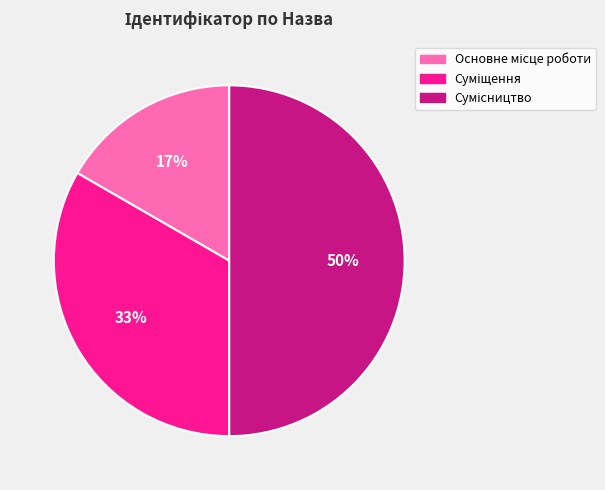

To the nearest percent, what is the average slice percentage?

33%